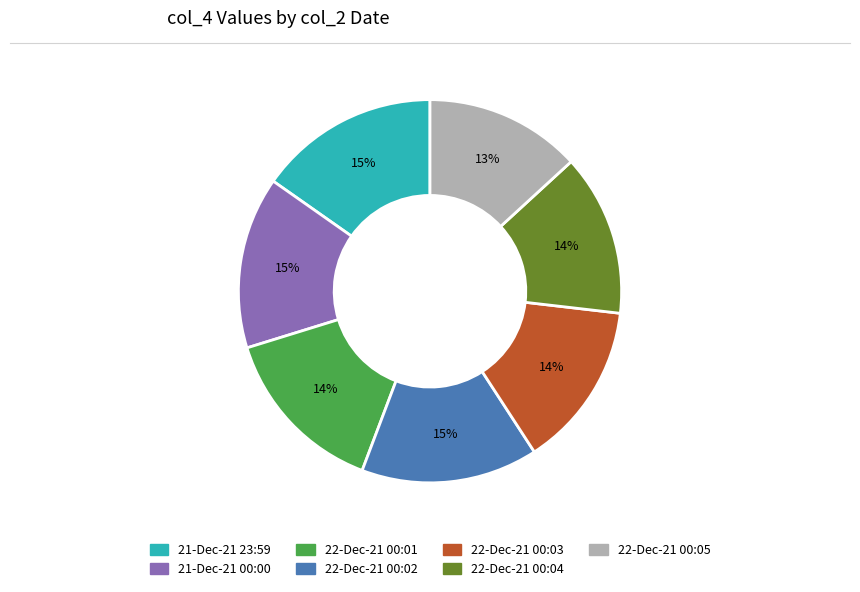

True or false: 22-Dec-21 00:04 accounts for 20% of the total.

False